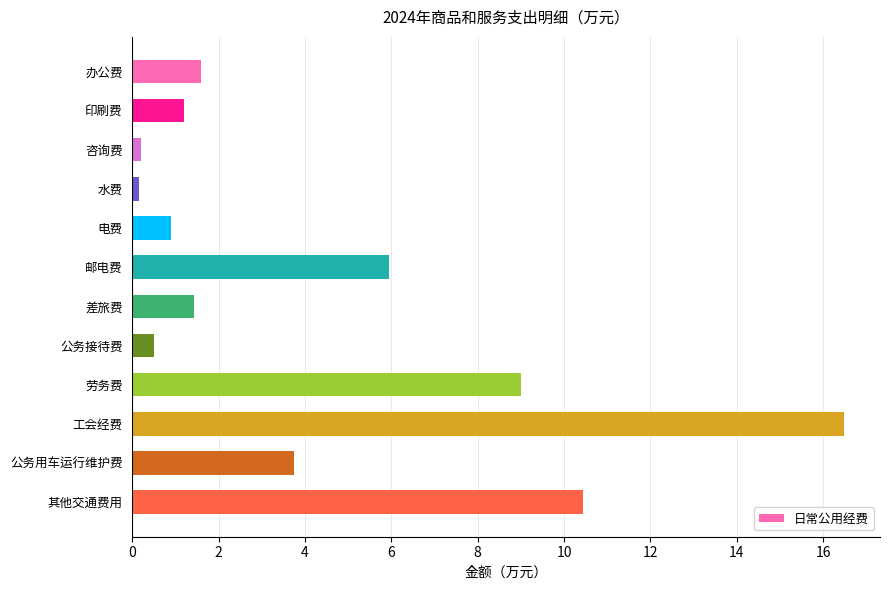

How many values are below 1?

4